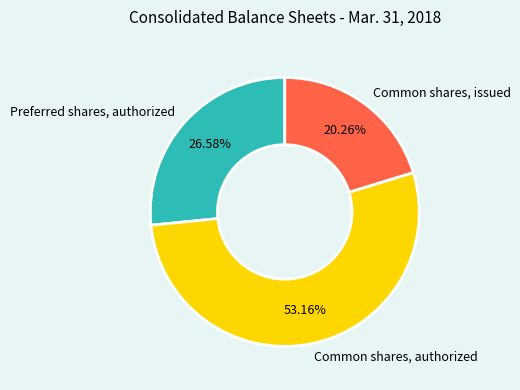

To the nearest percent, what is the average slice percentage?

33%